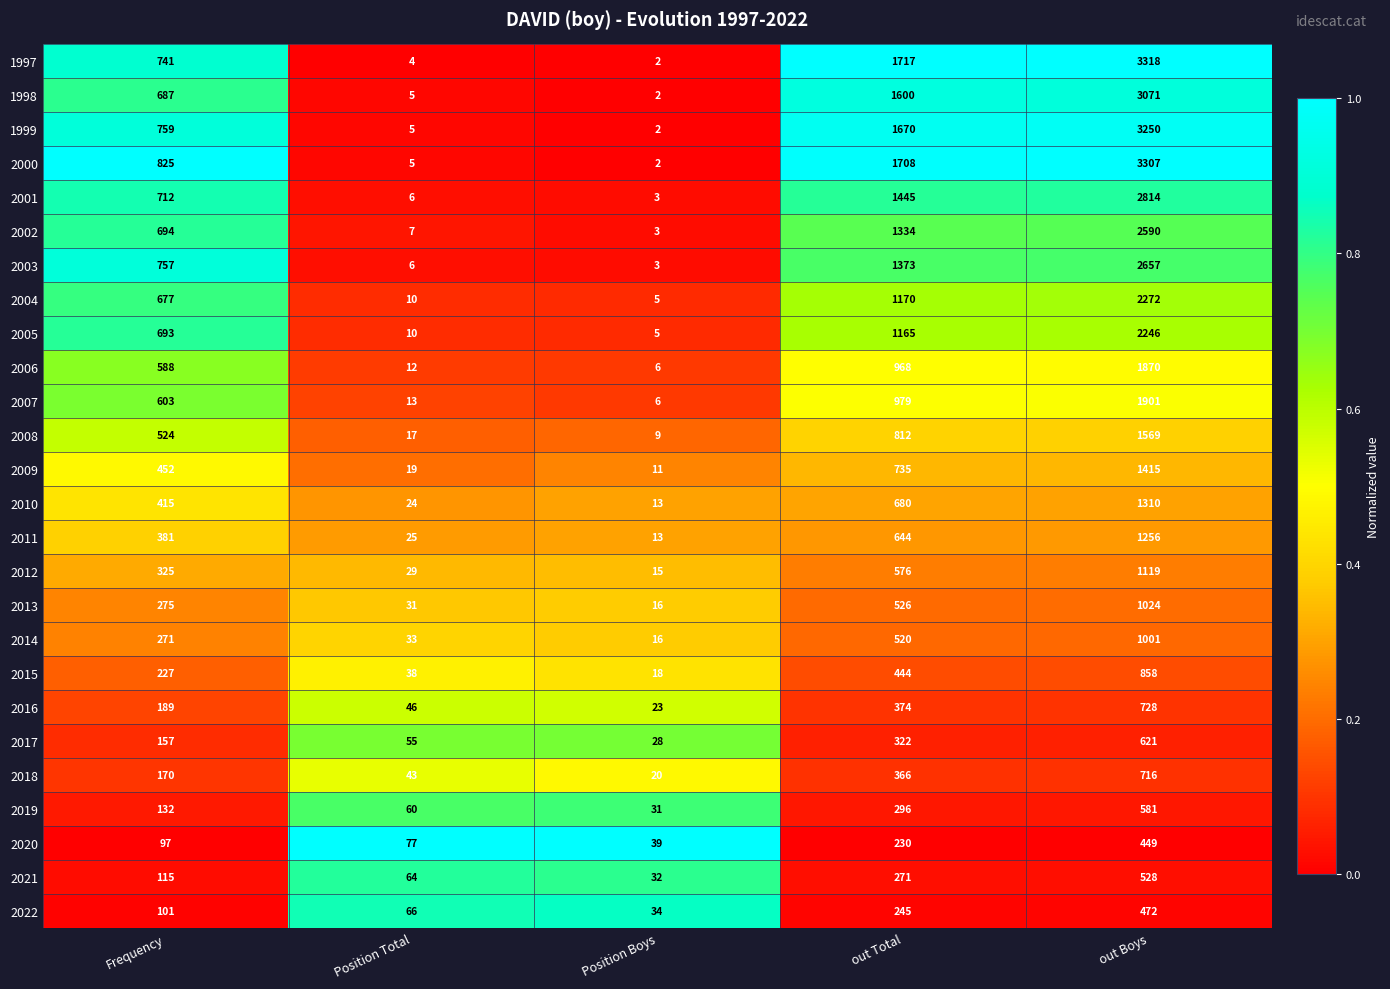

Rank the series by their maximum value, from lowest to highest.

2020, 2022, 2021, 2019, 2017, 2018, 2016, 2015, 2014, 2013, 2012, 2011, 2010, 2009, 2008, 2006, 2007, 2005, 2004, 2002, 2003, 2001, 1998, 1999, 2000, 1997